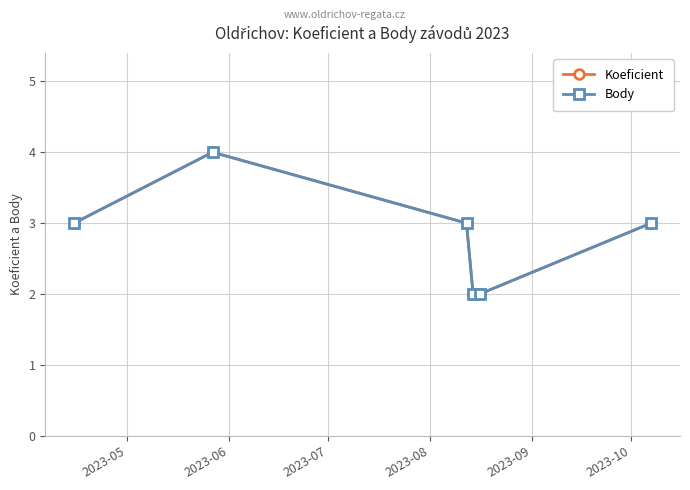

What is the sum of all Body values?

17